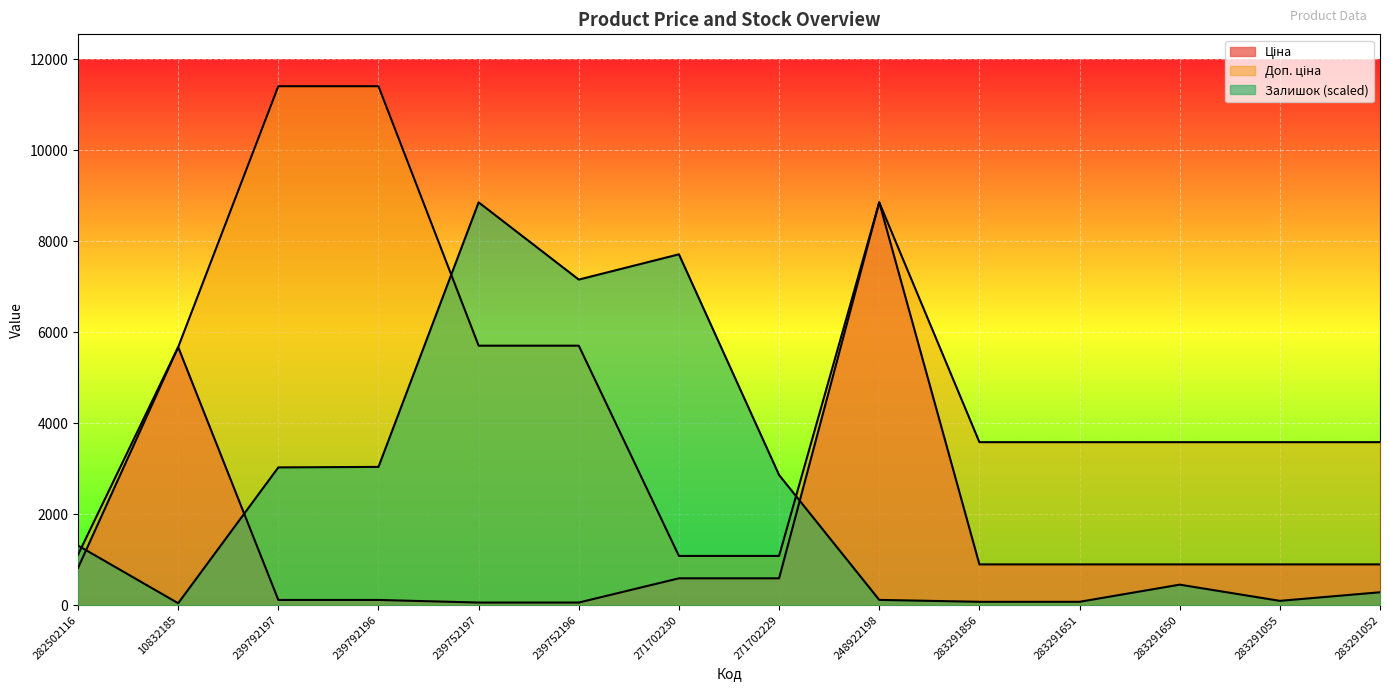

Where does the Залишок series first go above 1310?

282502116